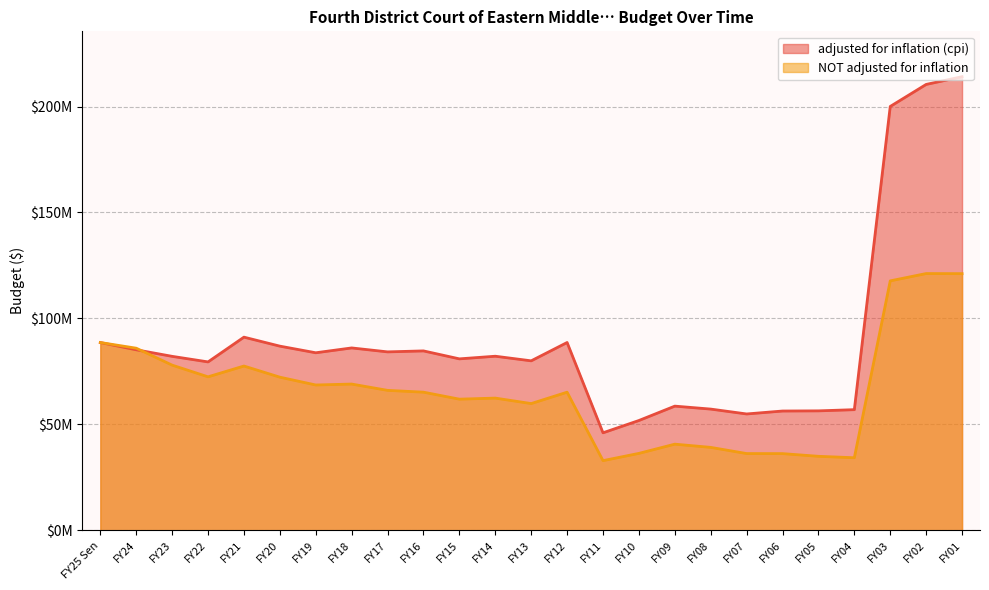

Reading right to left, list all the values displayed in this chart.

adjusted for inflation (cpi): FY01=214083096	FY02=210439271	FY03=200043659	FY04=56945392	FY05=56381255	FY06=56303626	FY07=54918344	FY08=57218892	FY09=58614304	FY10=51832413	FY11=46028019	FY12=88642943	FY13=79990708	FY14=82164861	FY15=80922035	FY16=84676691	FY17=84216422	FY18=86080375	FY19=83795517	FY20=86924382	FY21=91168107	FY22=79482936	FY23=82108115	FY24=85202740	FY25 Sen=88626631
NOT adjusted for inflation: FY01=121133641	FY02=121180342	FY03=117731801	FY04=34253360	FY05=34932985	FY06=36202707	FY07=36229707	FY08=39147707	FY09=40664040	FY10=36312991	FY11=32886212	FY12=65193836	FY13=59821946	FY14=62404011	FY15=61899849	FY16=65202267	FY17=66054290	FY18=69029761	FY19=68590587	FY20=72276247	FY21=77540004	FY22=72444291	FY23=77961371	FY24=85955959	FY25 Sen=88626631